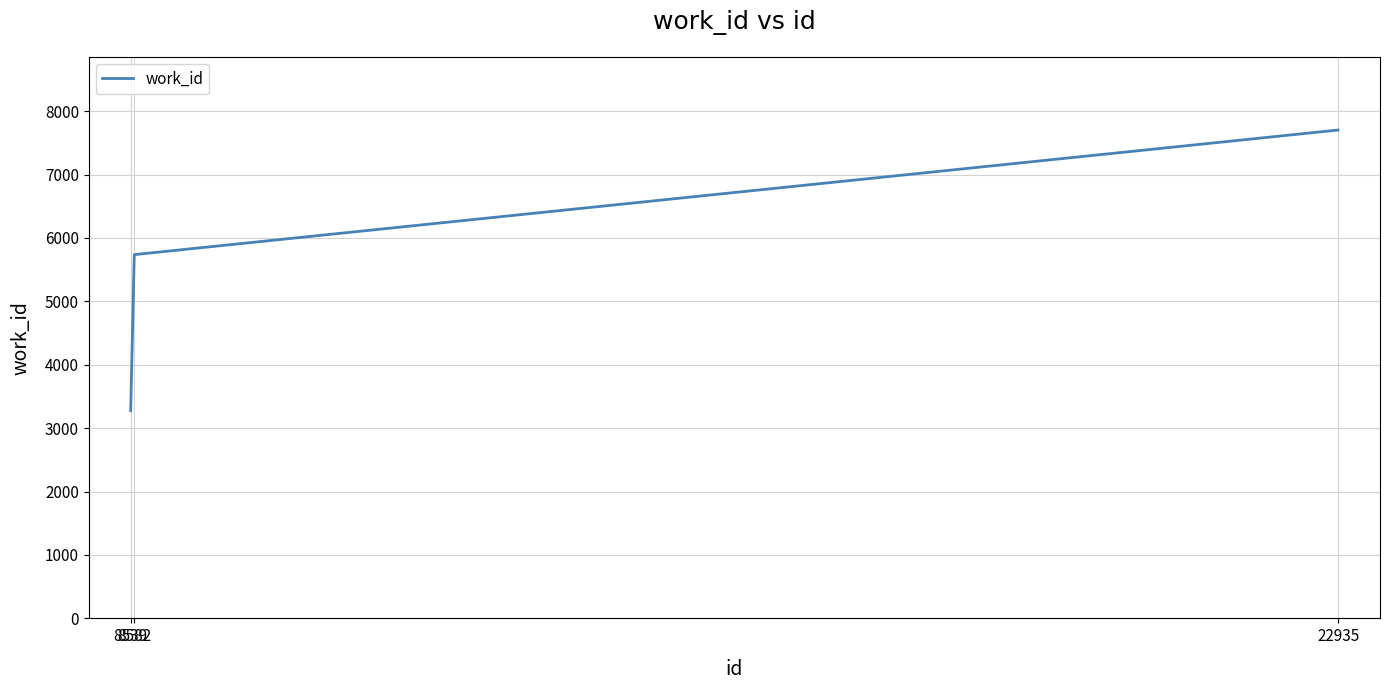

What is the ratio of the value at 8582 to the value at 8539?

1.8